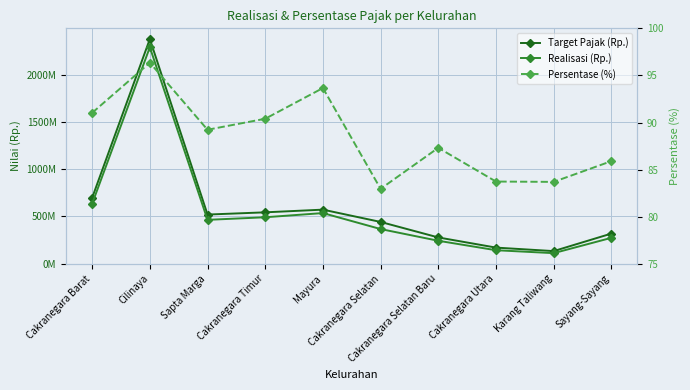

How many distinct data groups are displayed?

3